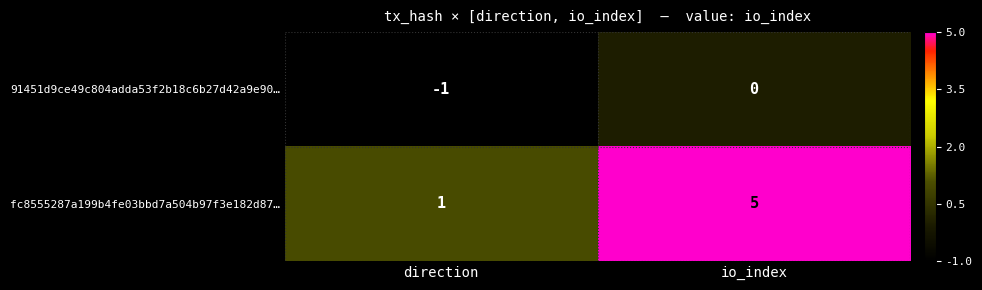

Which series has the largest total across all categories?

fc8555287a199b4fe03bbd7a504b97f3e182d87…